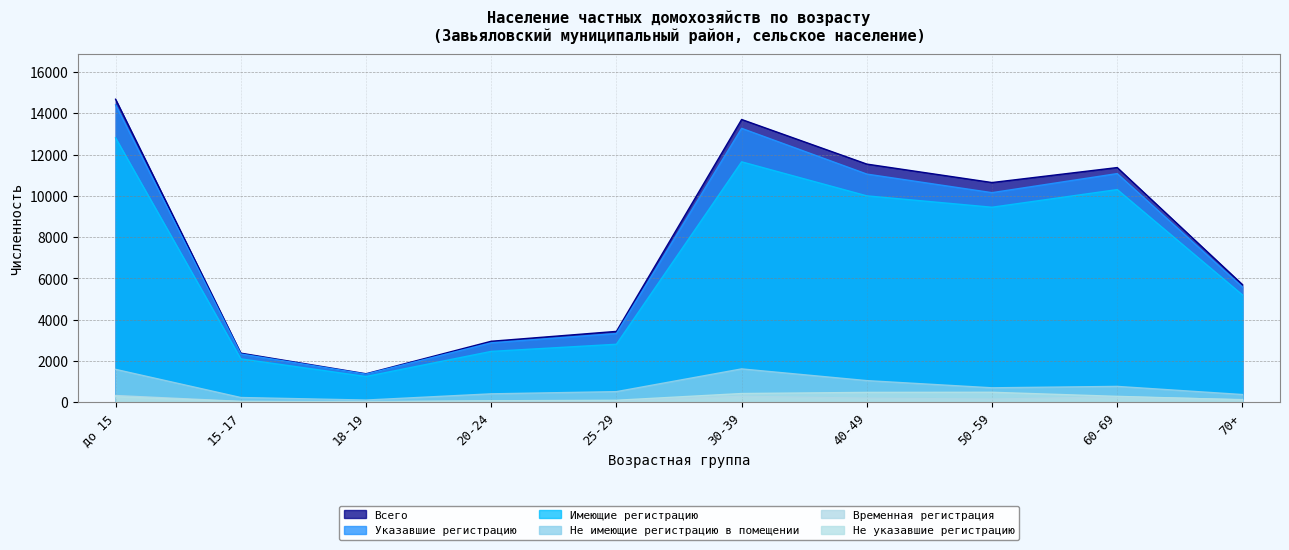

How many data points in Не имеющие регистрацию в помещении are above 706?

4